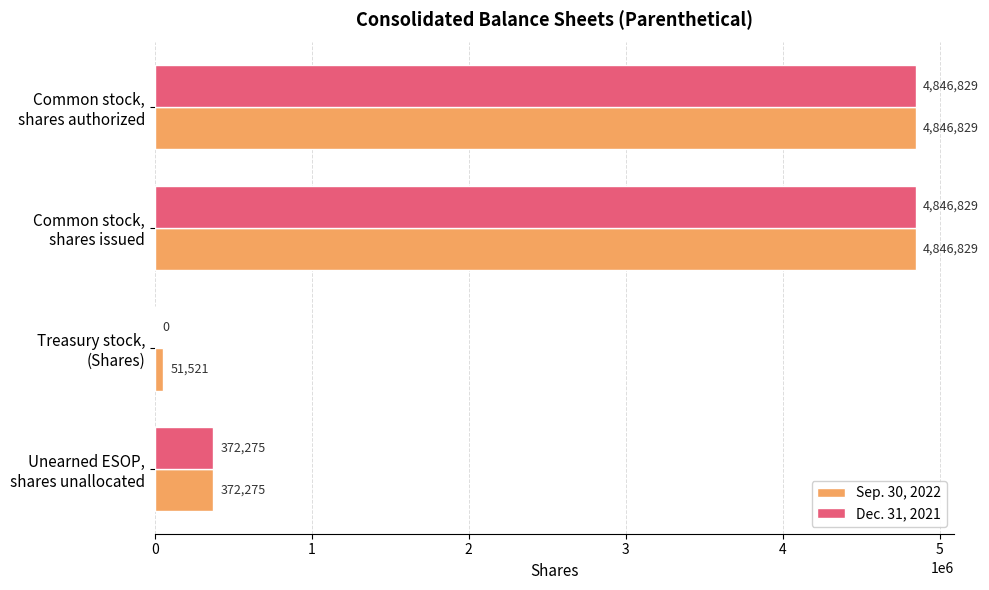

What is the maximum value shown in the chart?

4846829